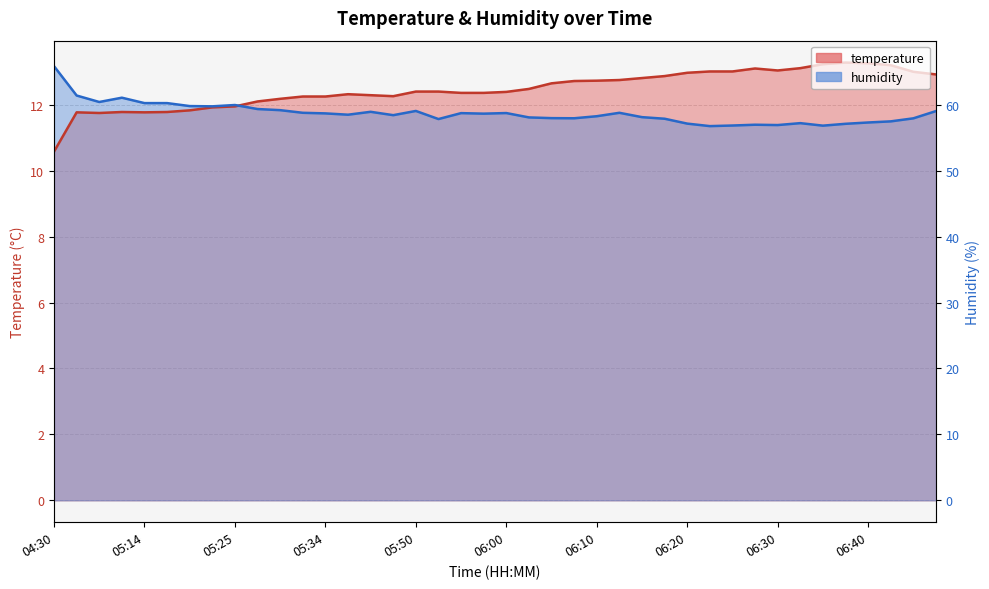

Which category has the lowest value in the humidity series?

06:22